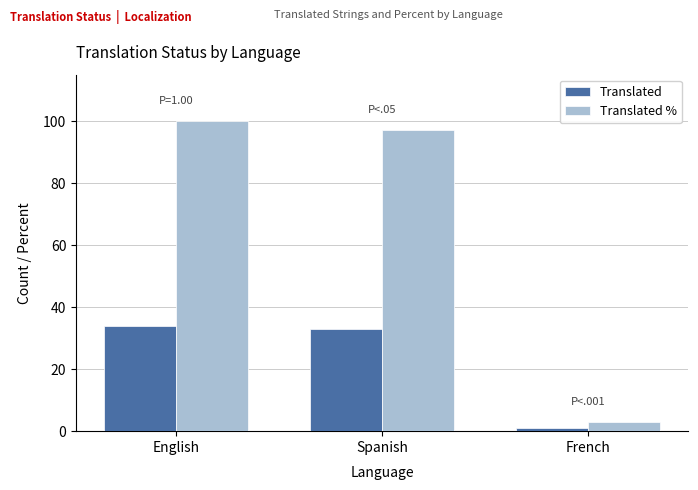

Are the bars grouped side by side (vs. stacked)?

Yes